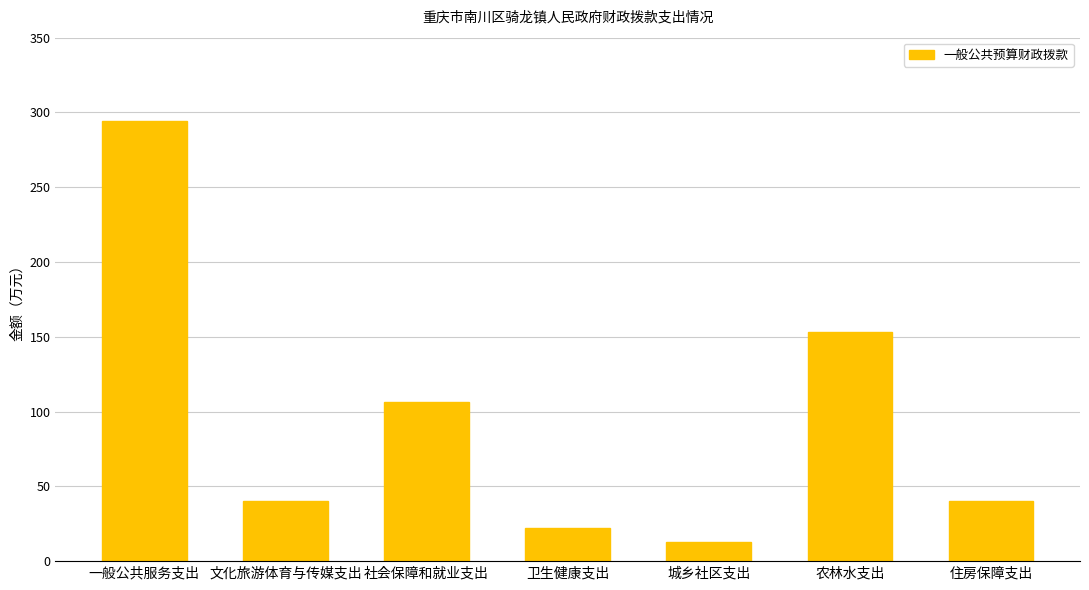

The chart shows a value of 28.2 at 文化旅游体育与传媒支出. True or false?

False